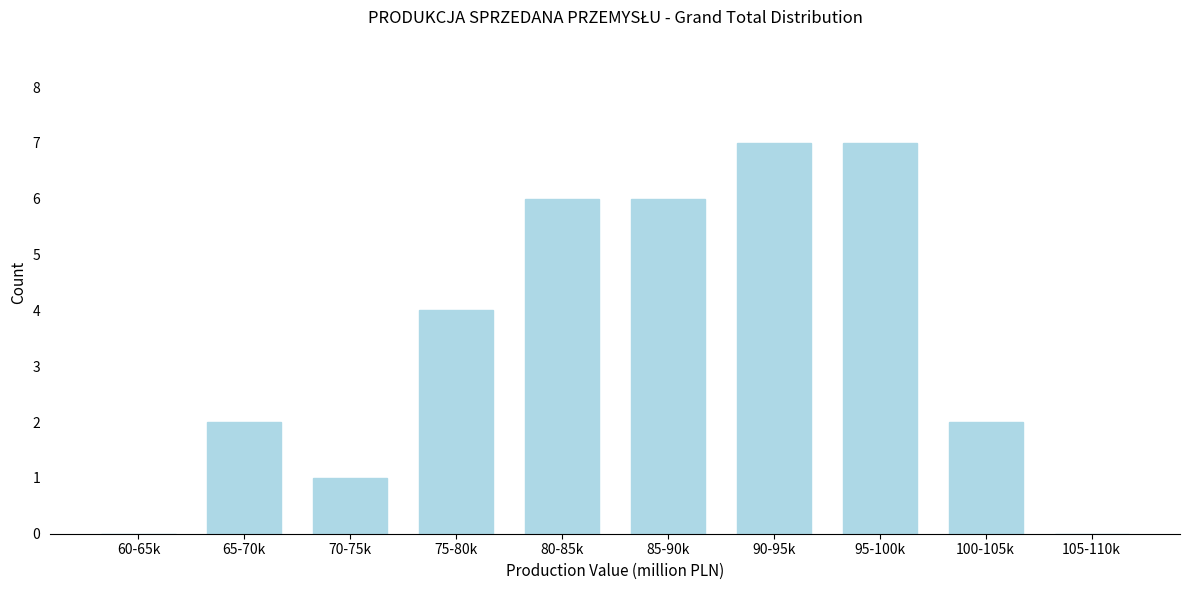

Reading right to left, list all the values displayed in this chart.

105-110k=0	100-105k=2	95-100k=7	90-95k=7	85-90k=6	80-85k=6	75-80k=4	70-75k=1	65-70k=2	60-65k=0